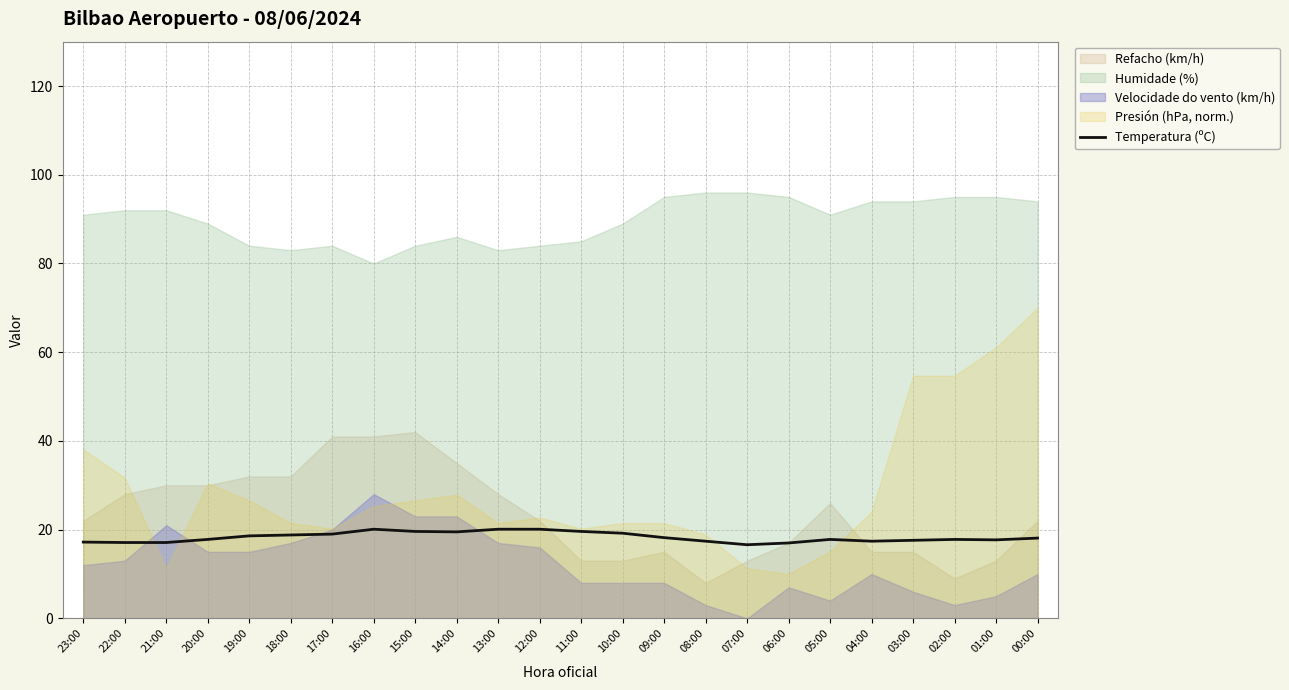

At which label does the data first exceed 18?

19:00